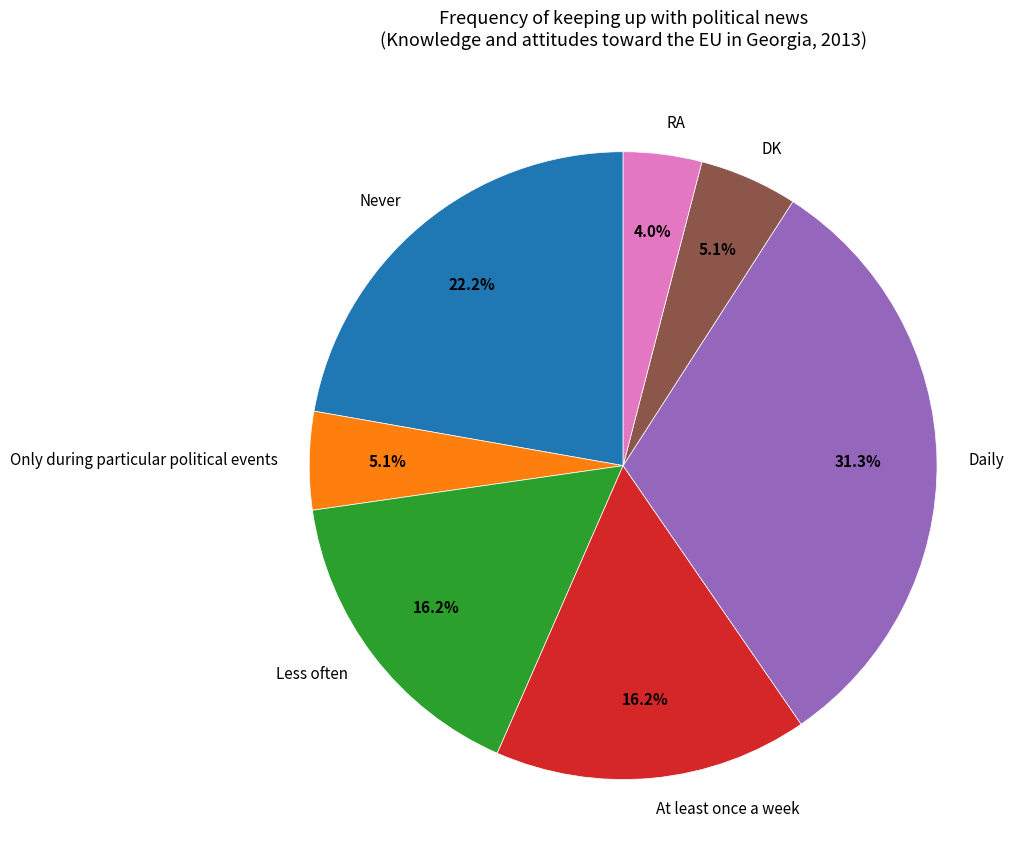

To the nearest percent, what portion does Daily represent?

31%